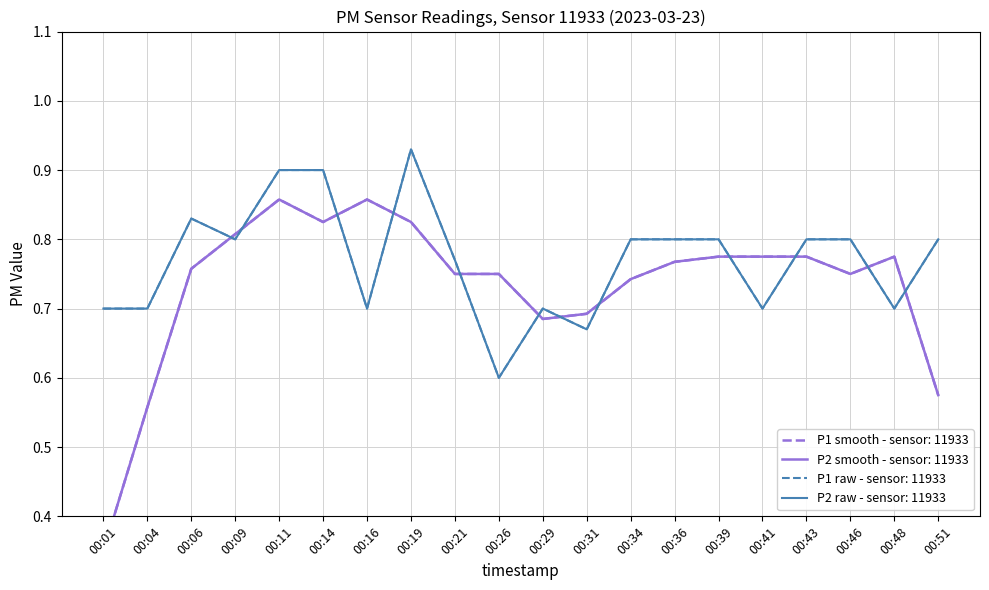

What is the highest value of the P2 (raw) series?

0.9